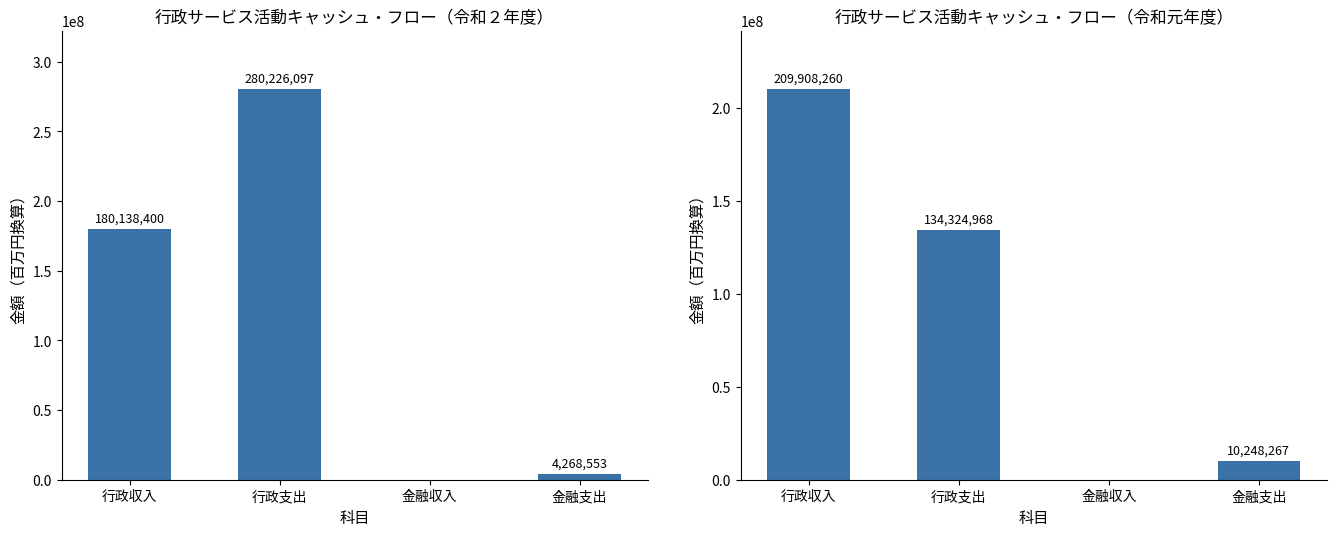

Which has a higher value, 金融支出 or 行政収入?

行政収入